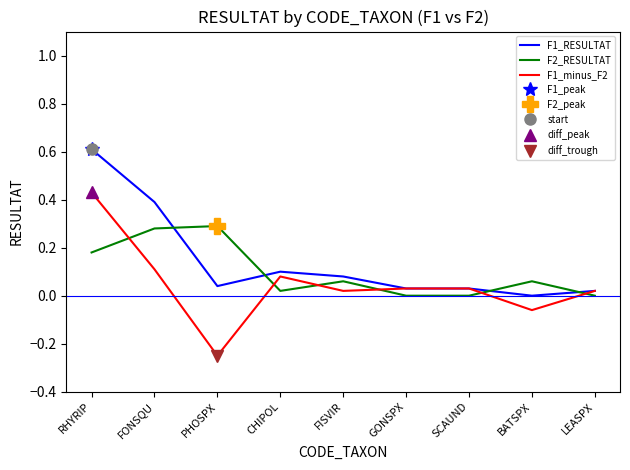

Reading left to right, what are all the values shown in this chart?

F1_RESULTAT: RHYRIP=0.6	FONSQU=0.4	PHOSPX=0.0	CHIPOL=0.1	FISVIR=0.1	GONSPX=0.0	SCAUND=0.0	BATSPX=0.0	LEASPX=0.0
F2_RESULTAT: RHYRIP=0.2	FONSQU=0.3	PHOSPX=0.3	CHIPOL=0.0	FISVIR=0.1	GONSPX=0.0	SCAUND=0.0	BATSPX=0.1	LEASPX=0.0
F1_minus_F2: RHYRIP=0.4	FONSQU=0.1	PHOSPX=-0.2	CHIPOL=0.1	FISVIR=0.0	GONSPX=0.0	SCAUND=0.0	BATSPX=-0.1	LEASPX=0.0